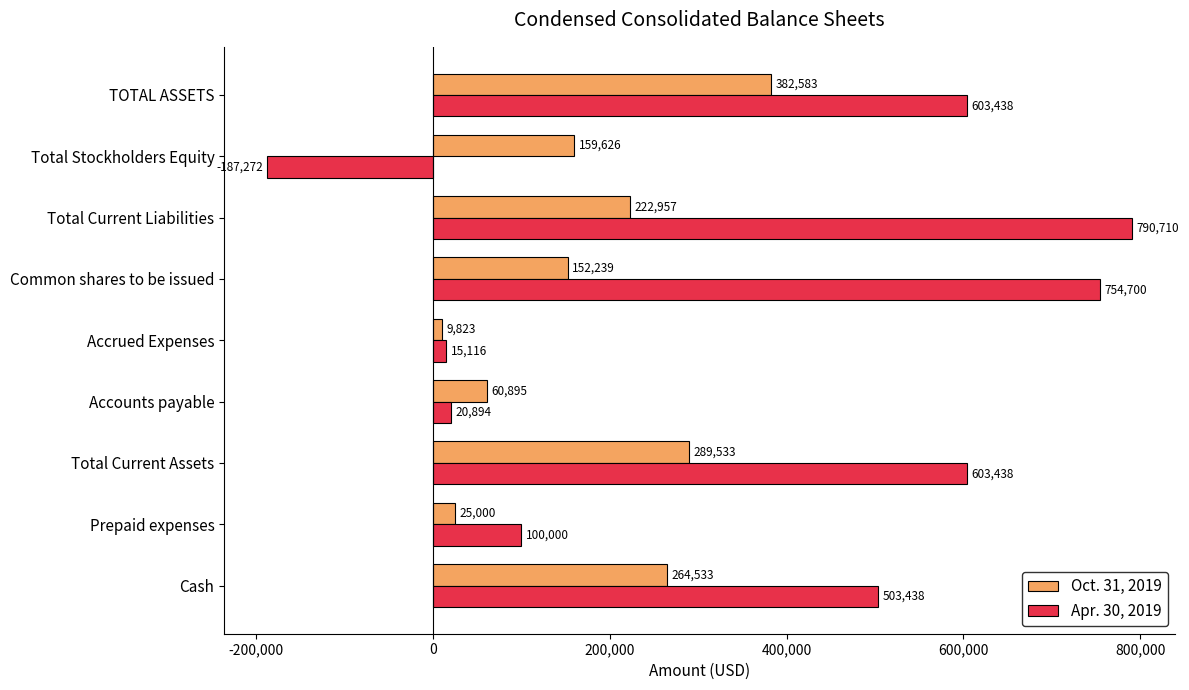

List the series in order of their peak value, highest first.

Apr. 30, 2019, Oct. 31, 2019